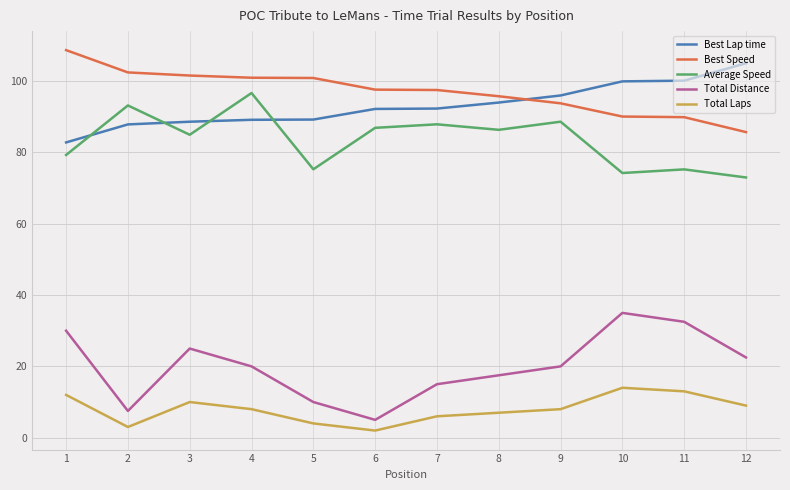

Count the number of data series in this chart.

5